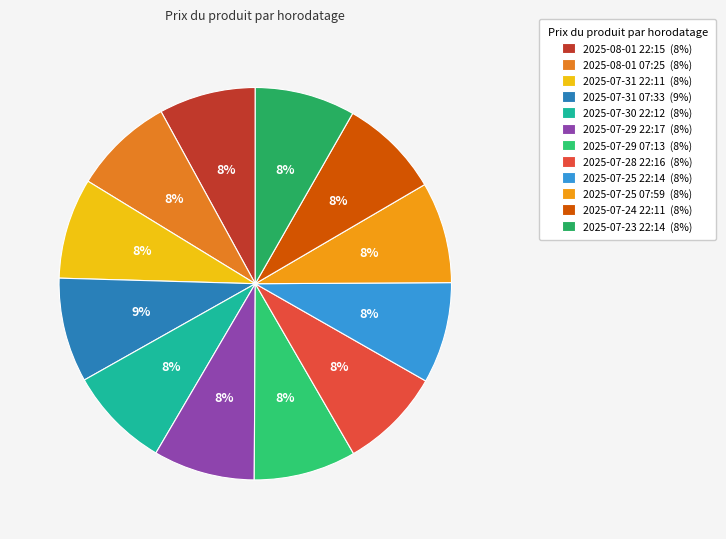

The 2025-07-29 07:13 slice represents 8% of the pie. True or false?

True